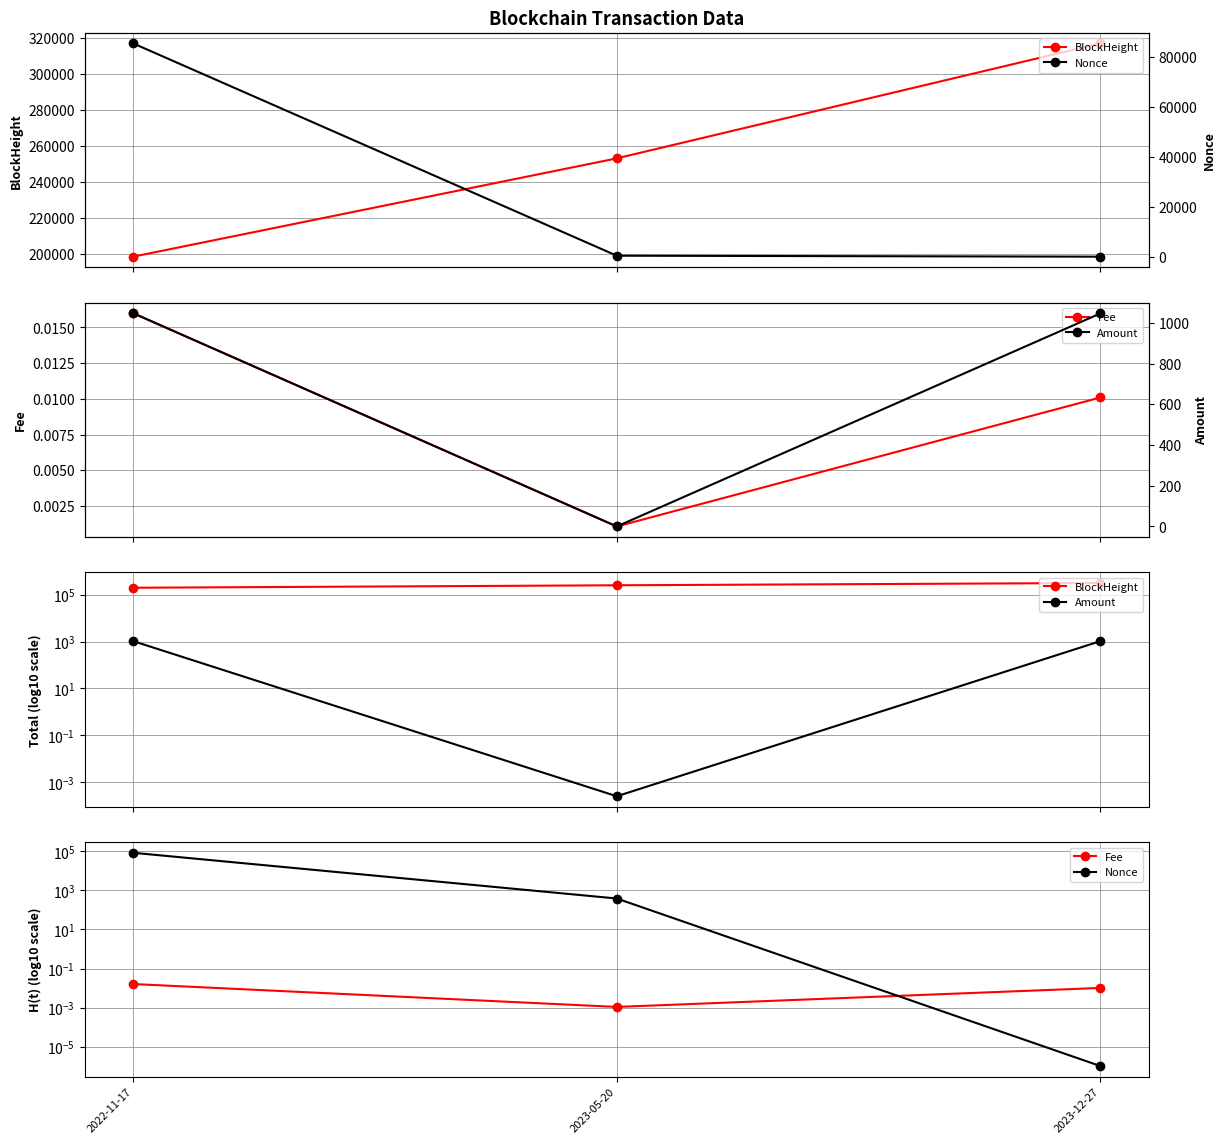

What is the label of the 3rd point from the left?

2023-12-27